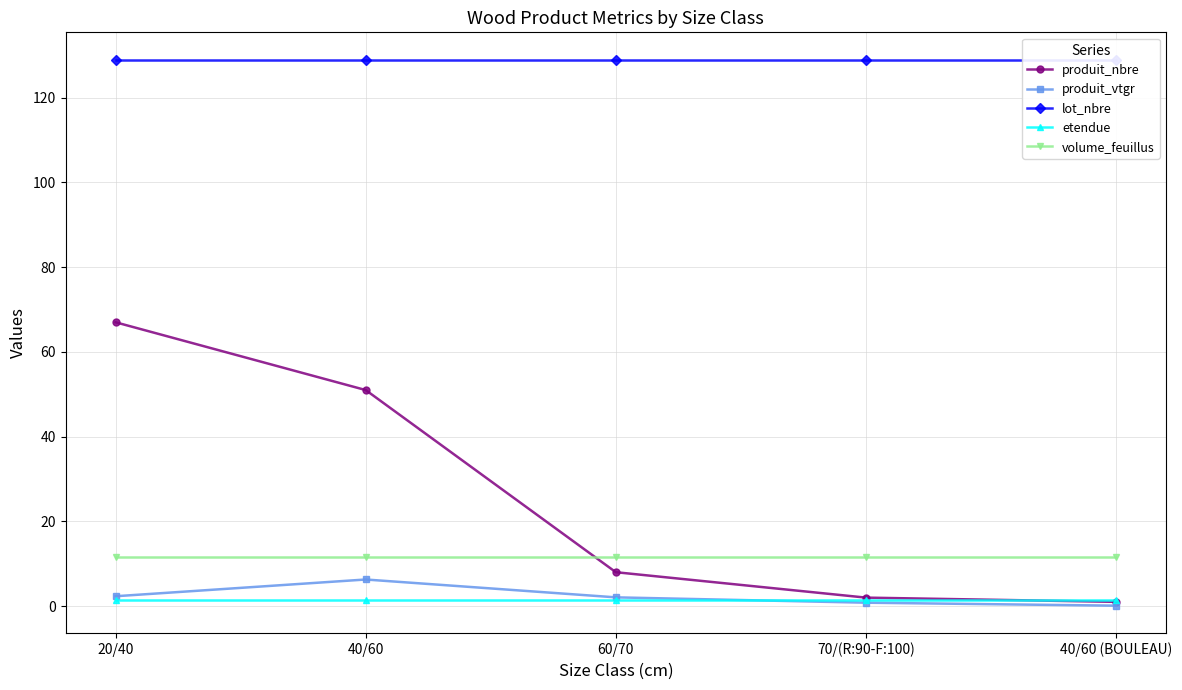

Which series has the largest range (max minus min)?

produit_nbre